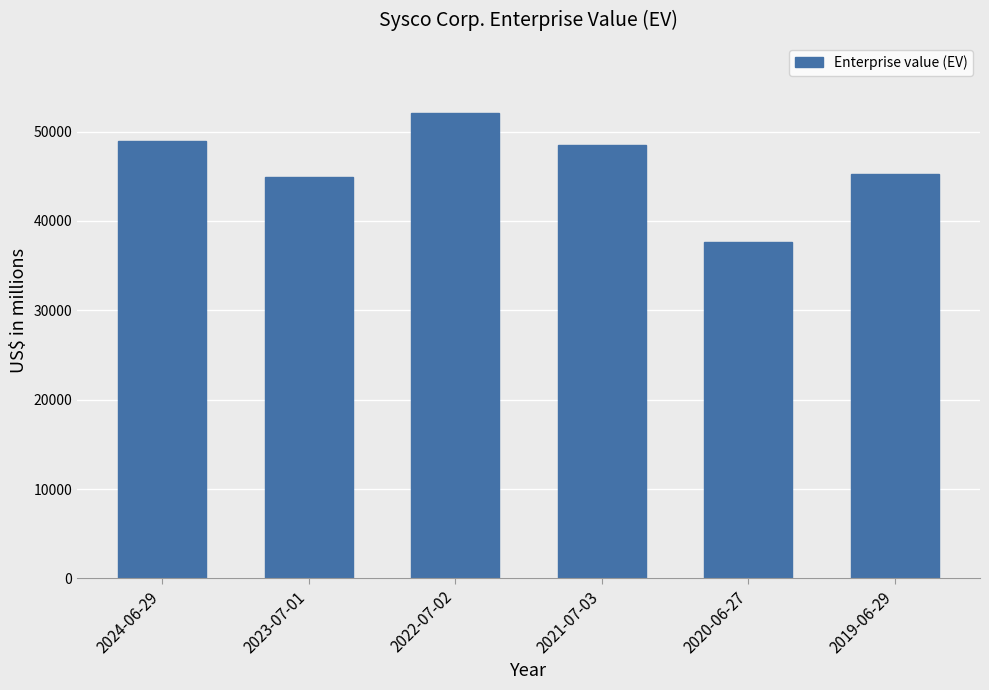

Is it true that the value at 2019-06-29 is 45291?

True